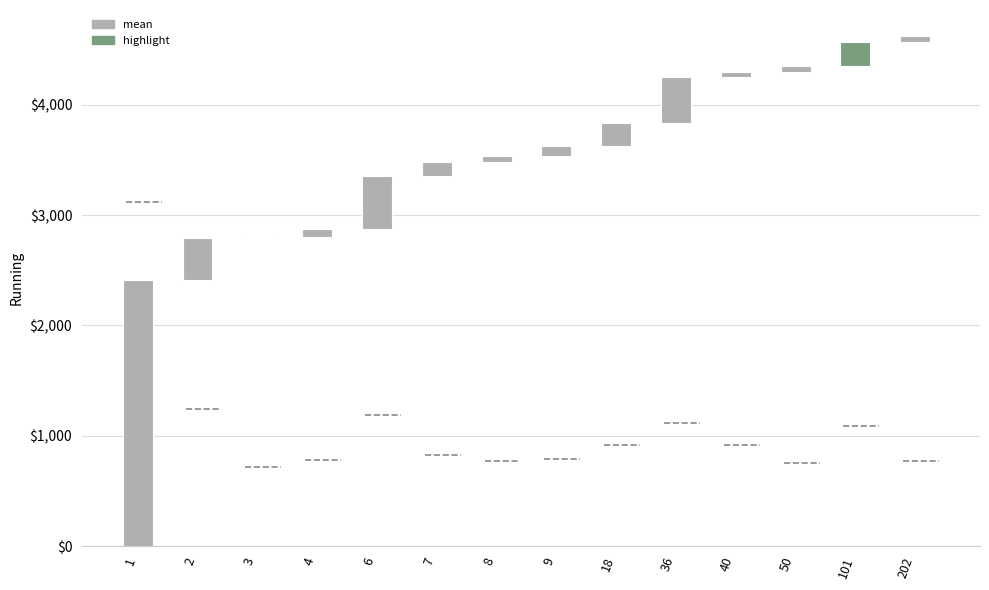

How many bars are there in total?

14